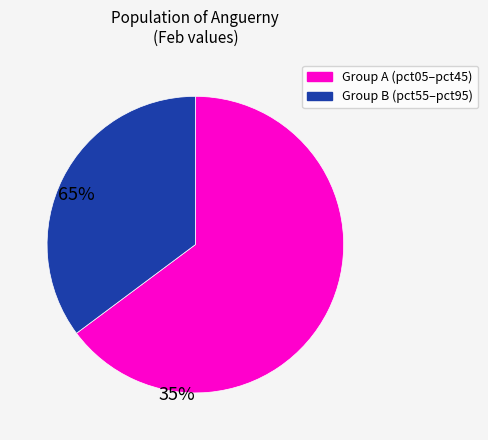

Is there a majority slice in this chart?

Yes